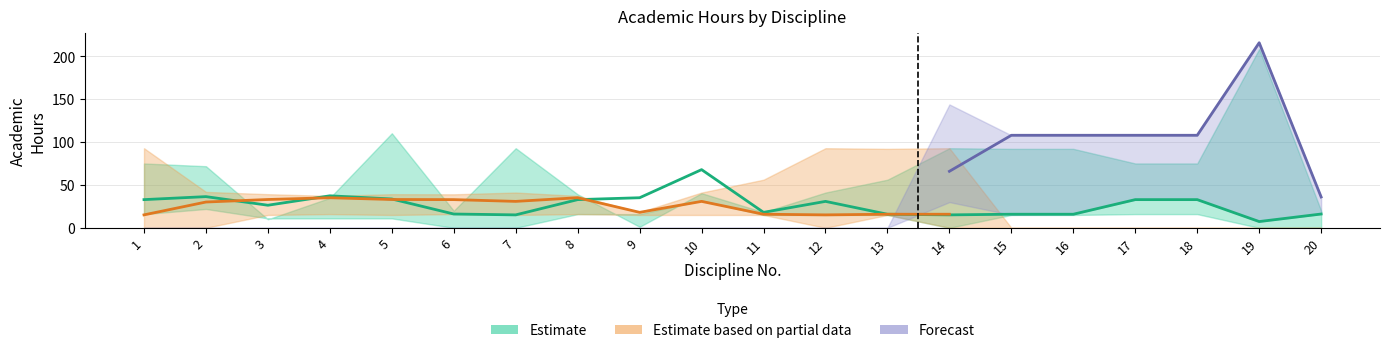

How many data points in Estimate are above 30?

10